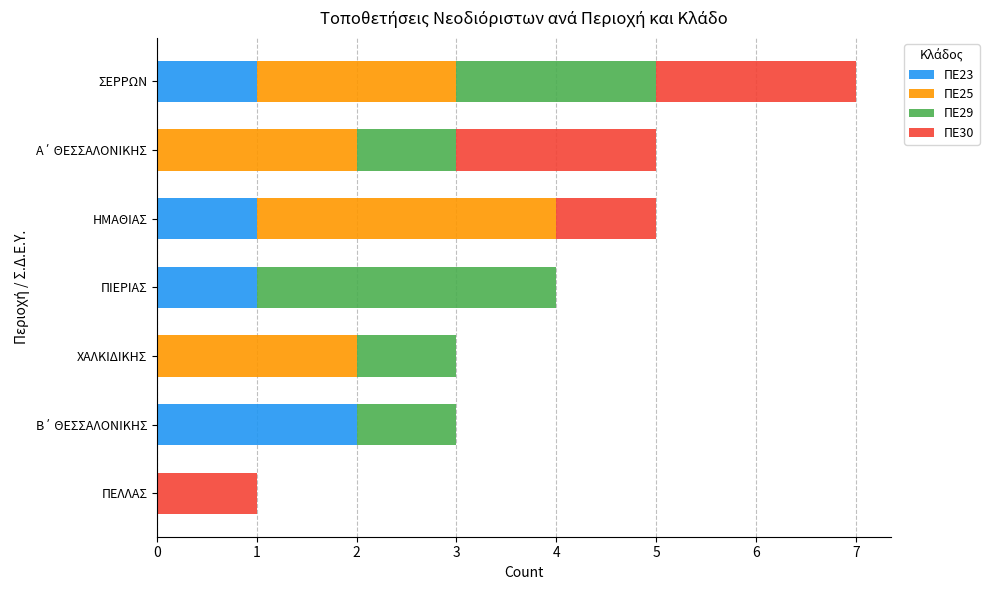

What is the sum of all ΠΕ23 values?

5